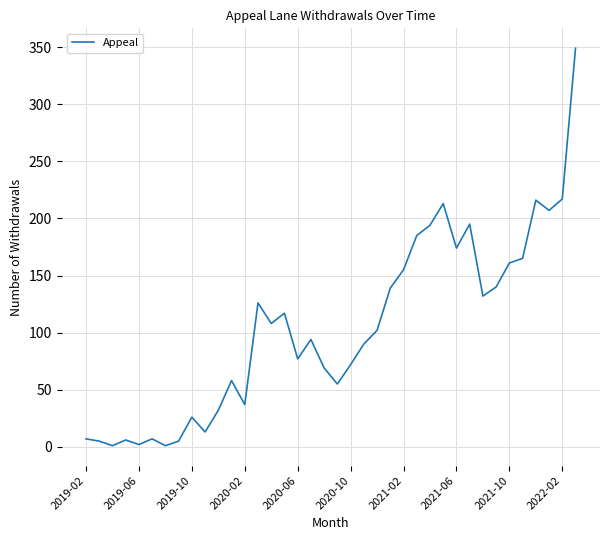

What is the greatest value displayed?

349